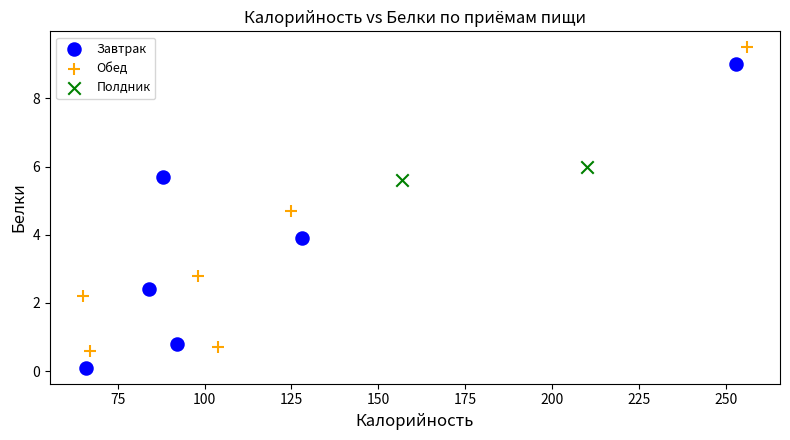

What are all the series names shown in the legend?

Завтрак, Обед, Полдник